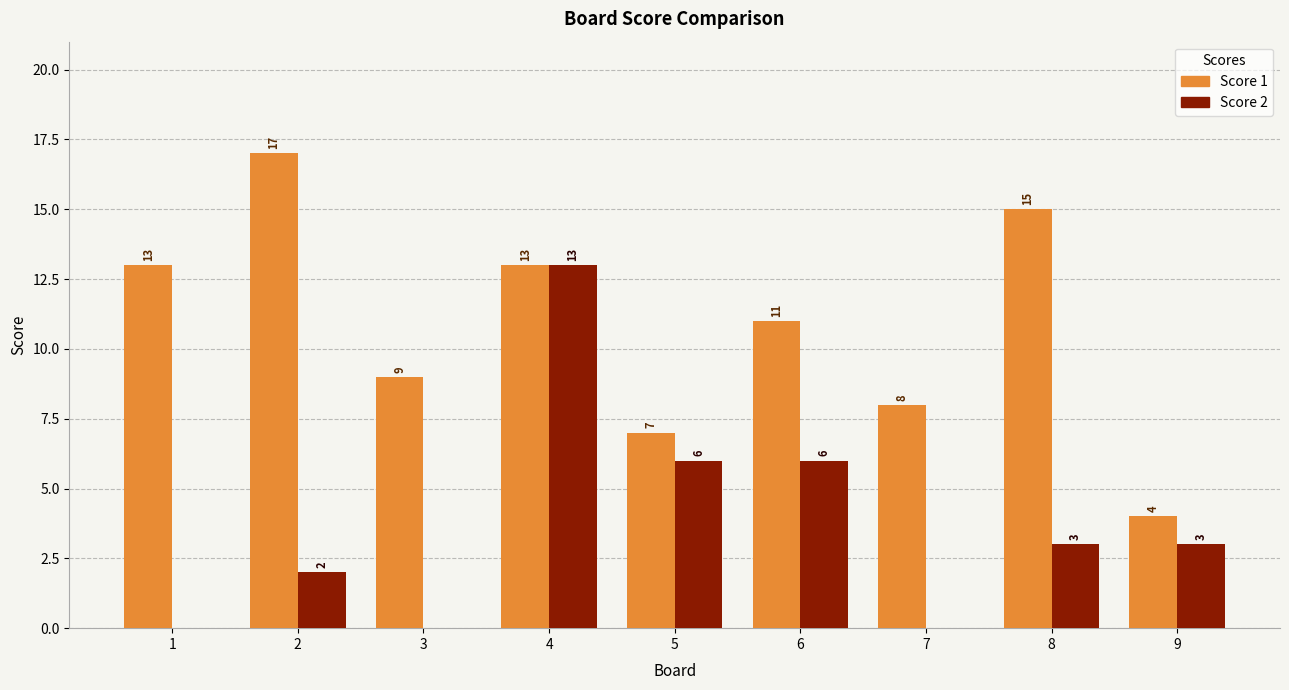

Which series has the largest total across all categories?

Score 1